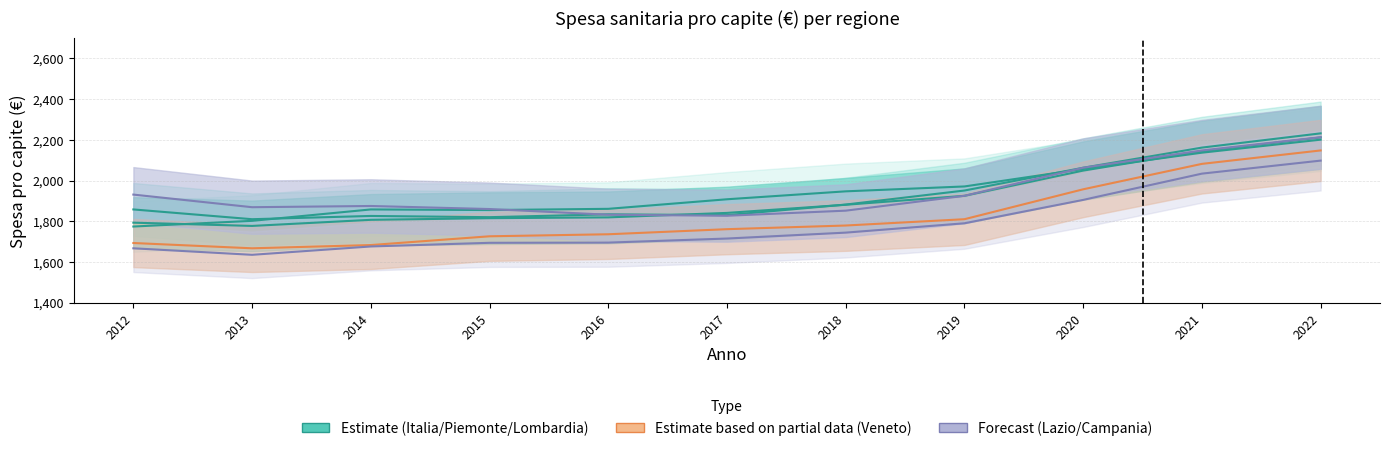

What is the maximum value shown in the chart?

2232